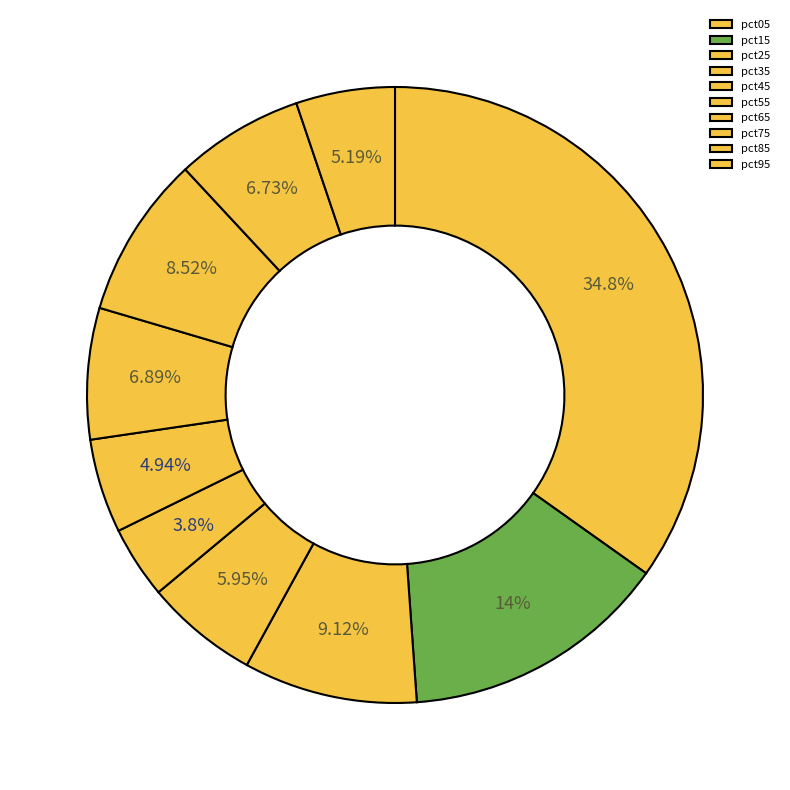

Between pct65 and pct15, which is larger?

pct15